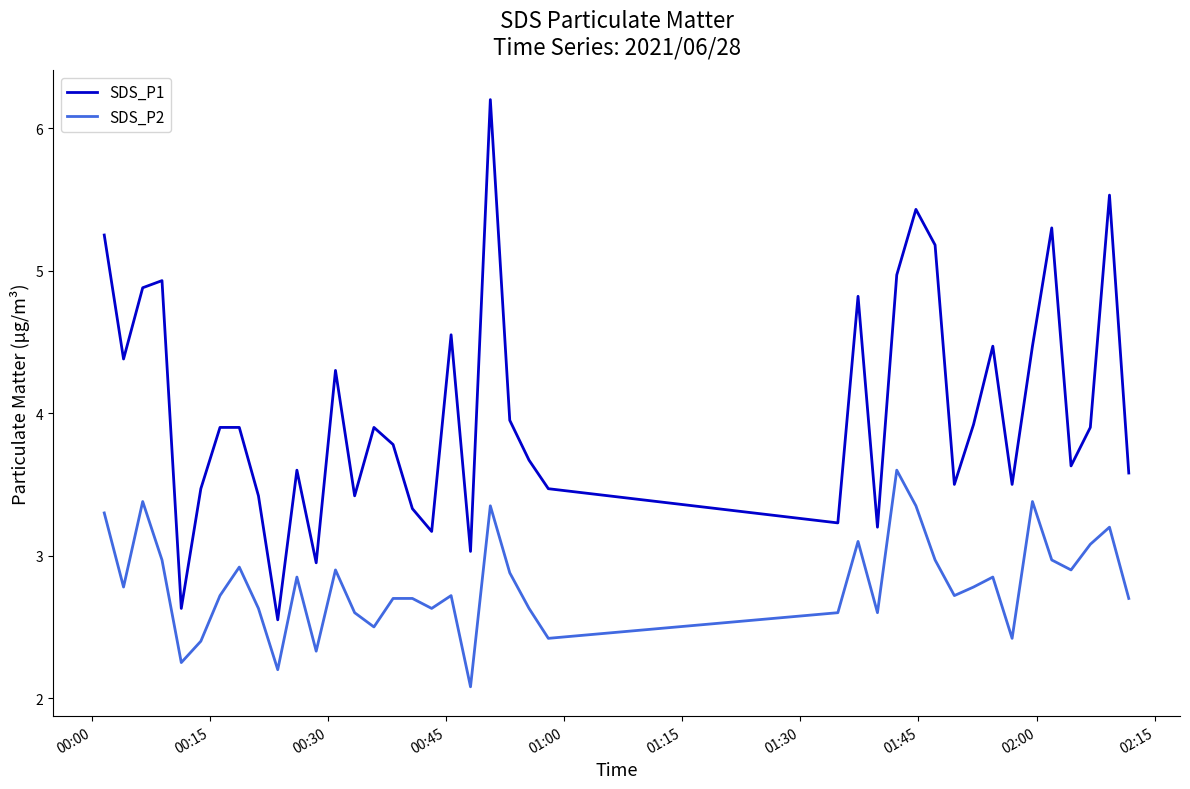

True or false: SDS_P2 and SDS_P1 intersect in this chart.

False